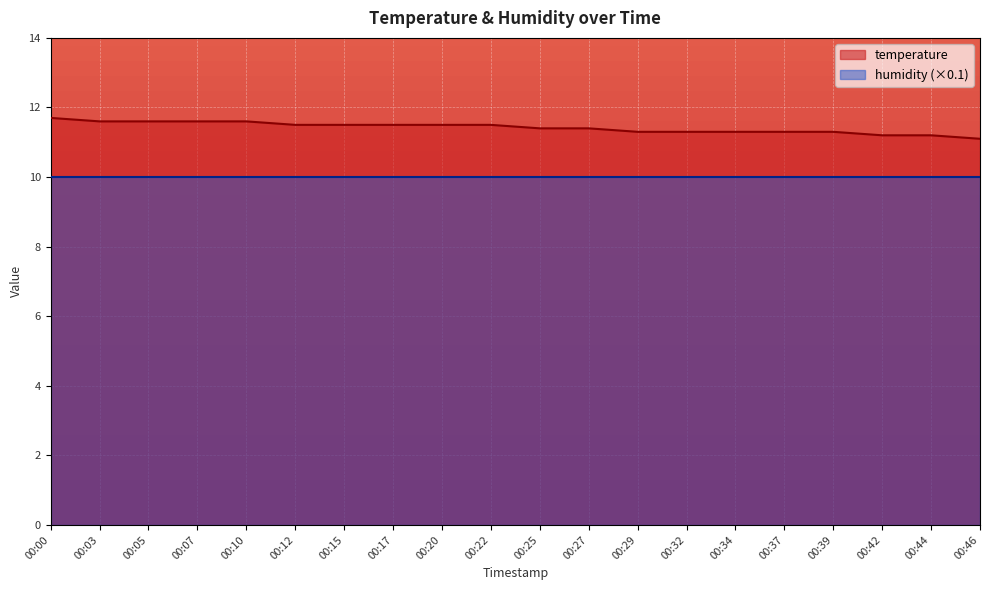

True or false: the data shows 3.5 at 00:29.

False